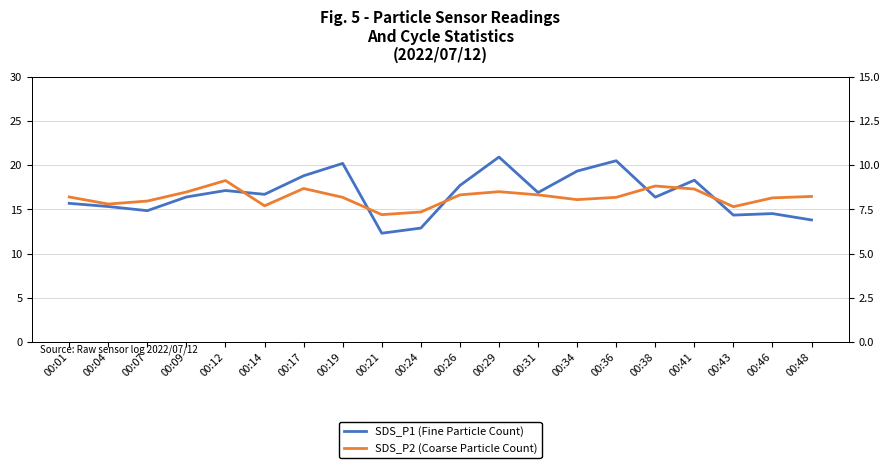

True or false: SDS_P2 (Coarse Particle Count) and SDS_P1 (Fine Particle Count) cross at least once.

False